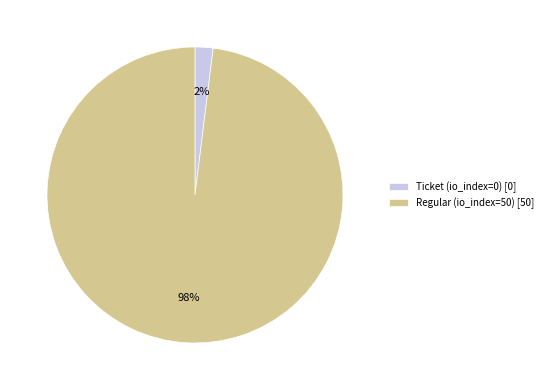

Is Regular (io_index=50) the majority of the pie?

Yes